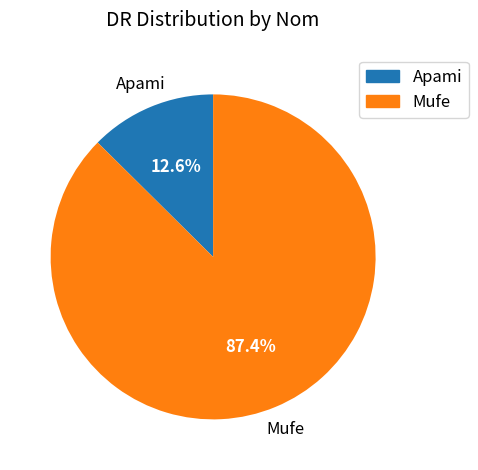

Count the number of slices in the pie.

2